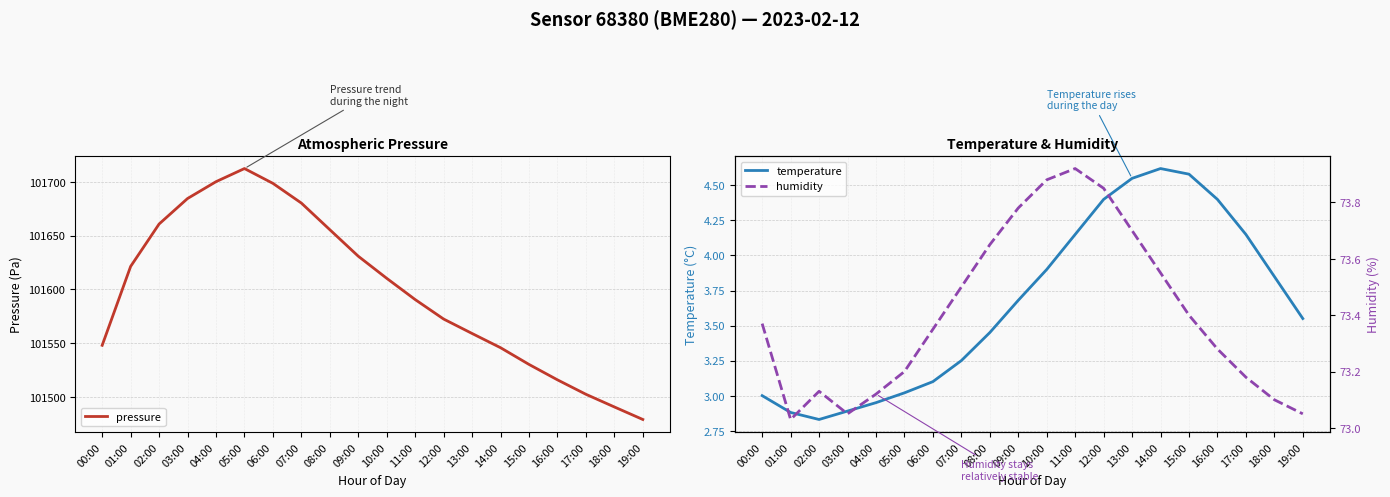

True or false: humidity and temperature intersect in this chart.

False